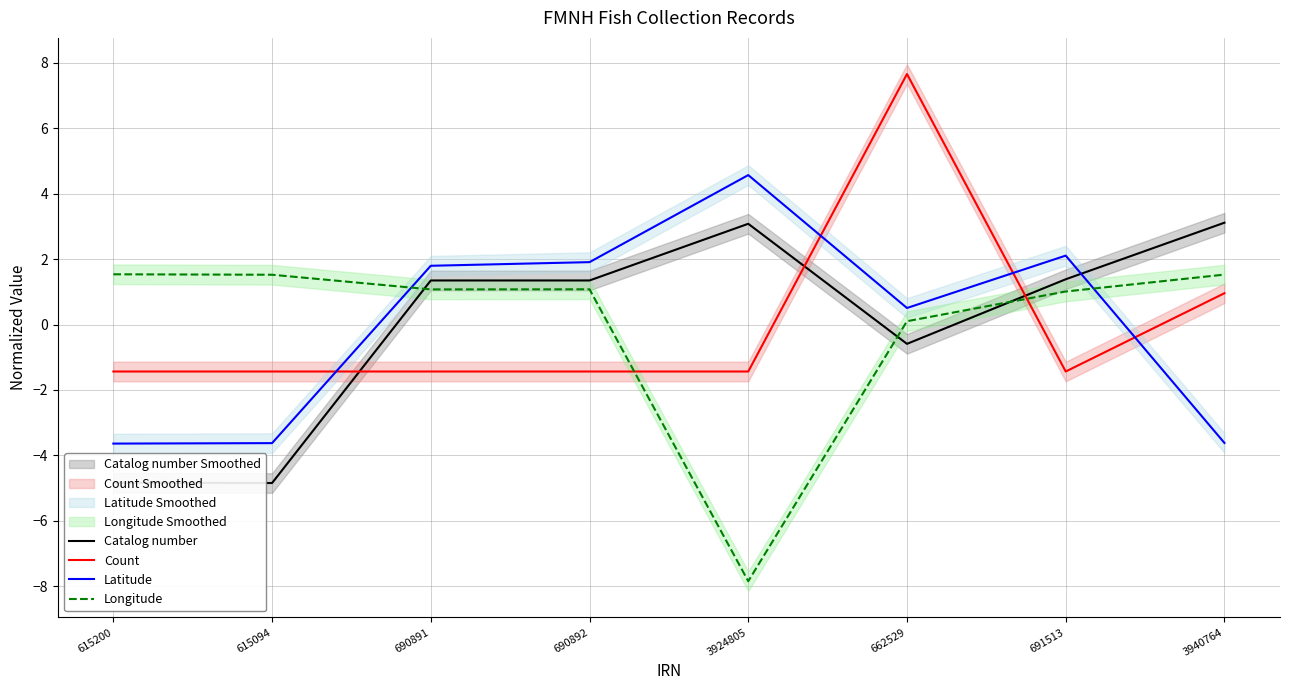

True or false: Longitude and Catalog number cross at least once.

True